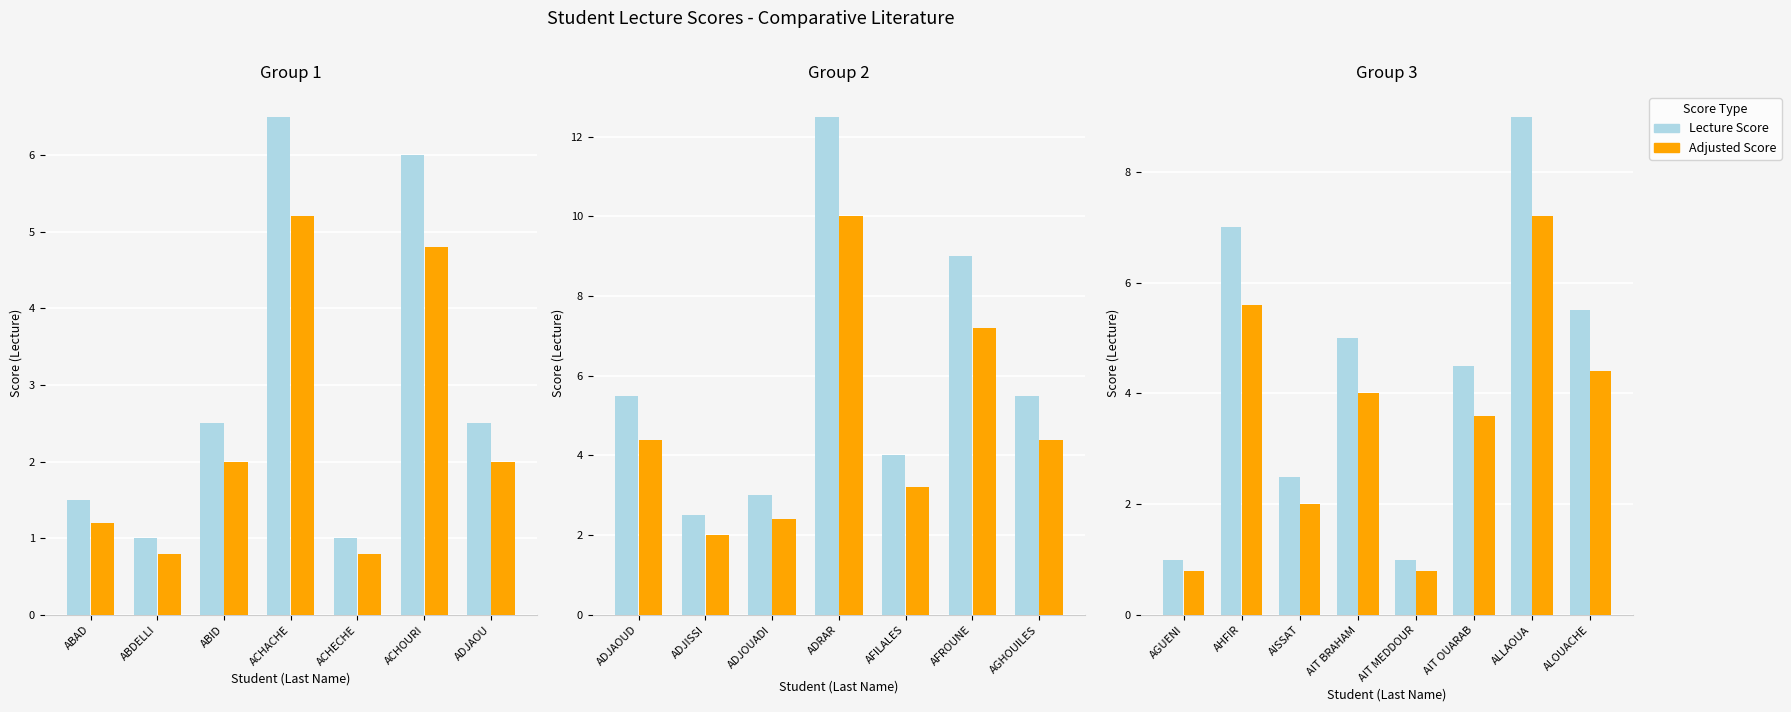

What position from the left is AGUENI?

1